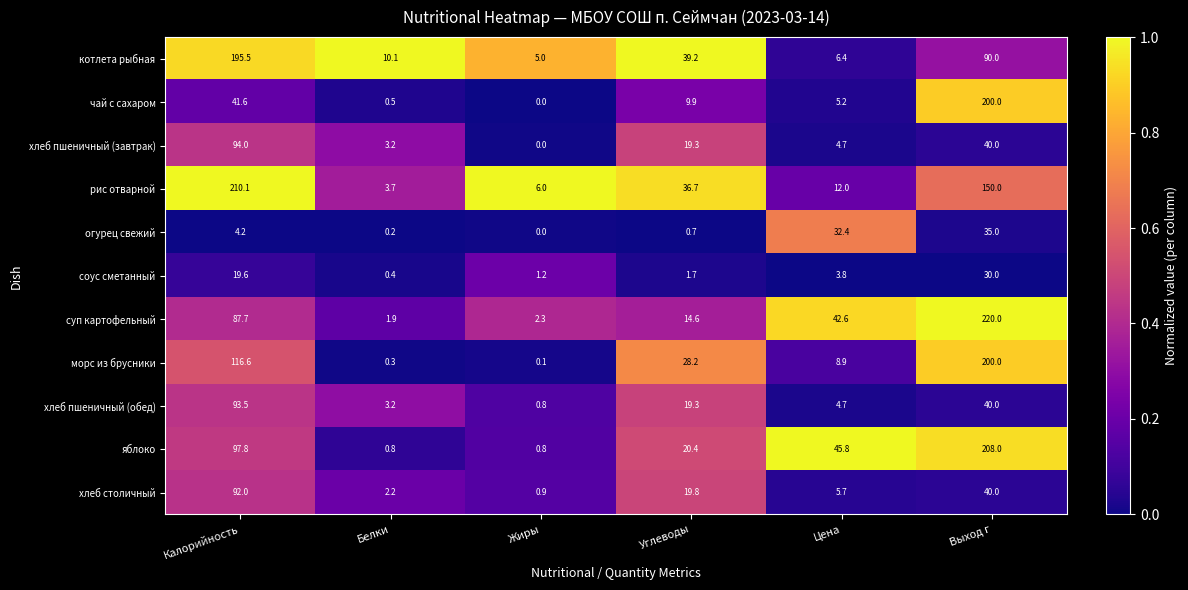

At how many categories does at least one series exceed 0?

6